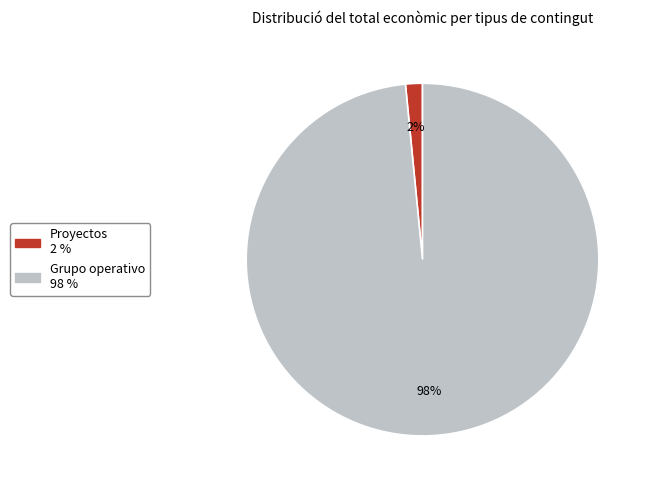

How many slices are in this pie chart?

2